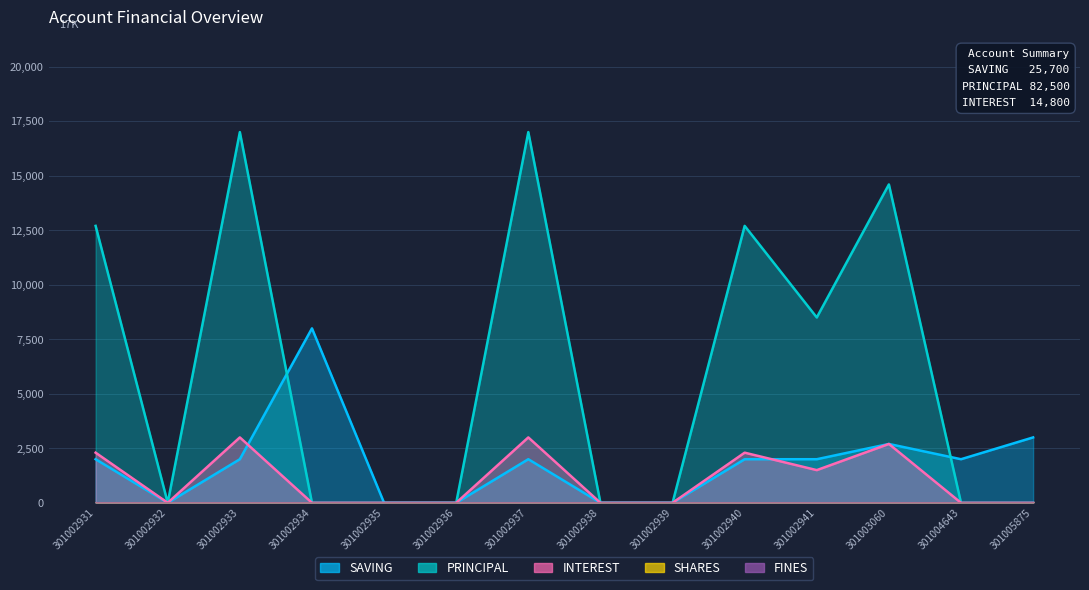

Where do PRINCIPAL and SAVING first cross each other?

301002933 and 301002934